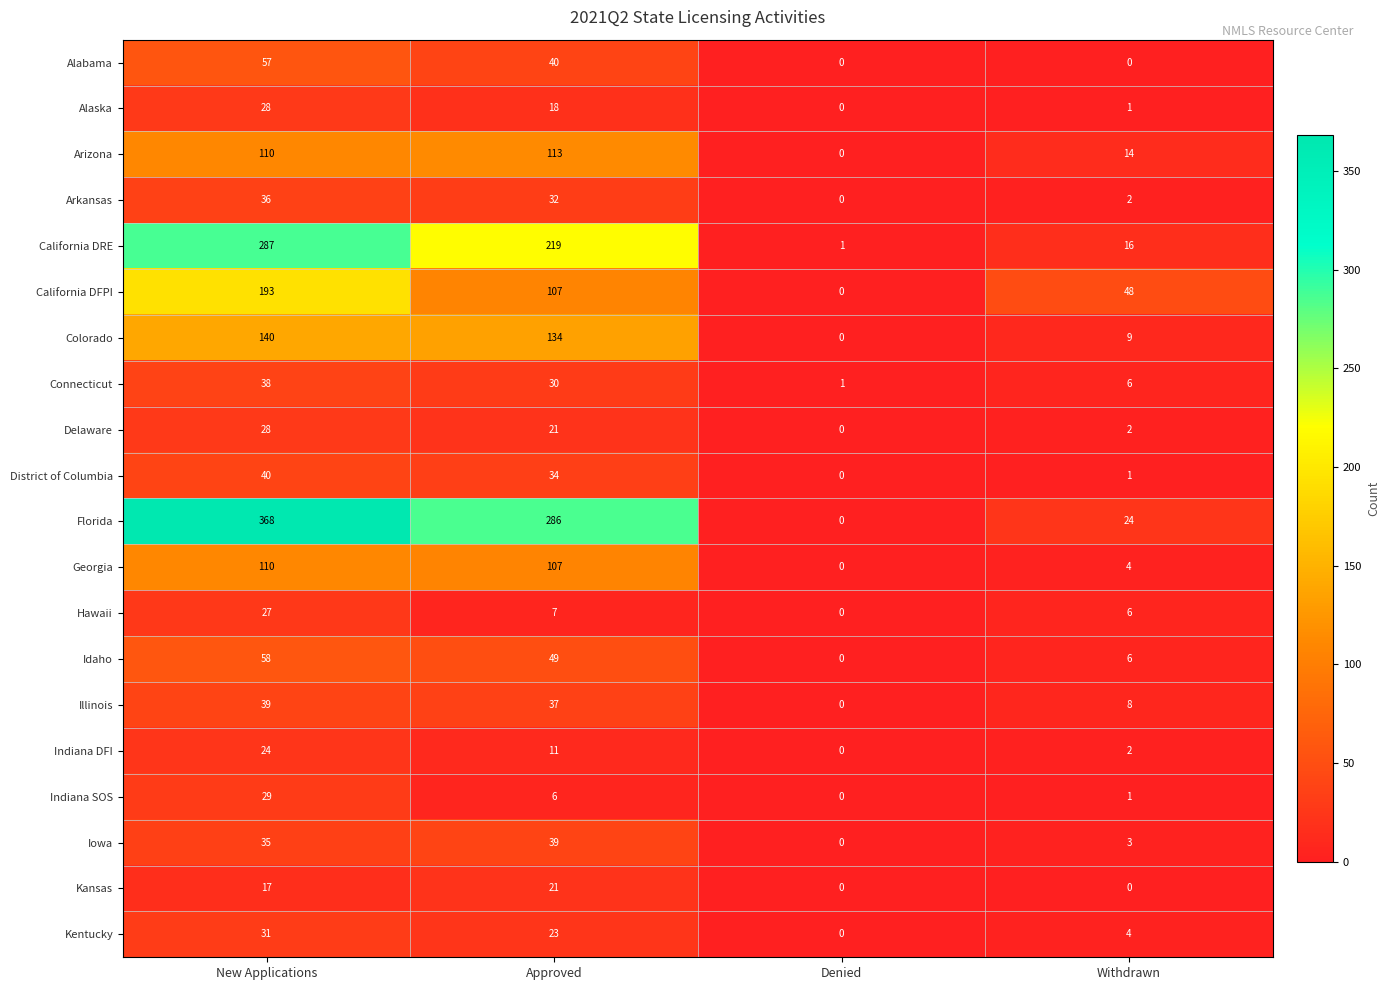

Which category has the highest value in the Colorado series?

New Applications